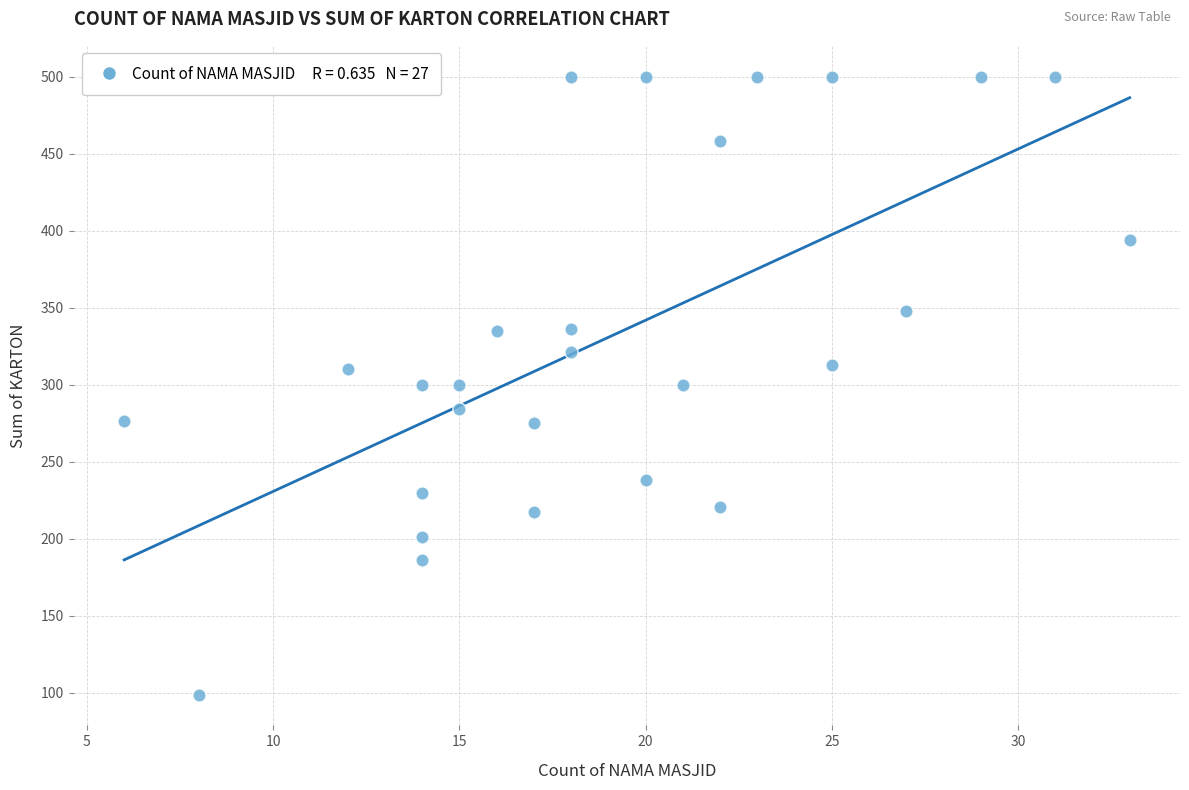

What is the range of Y values (max minus min)?

401.0